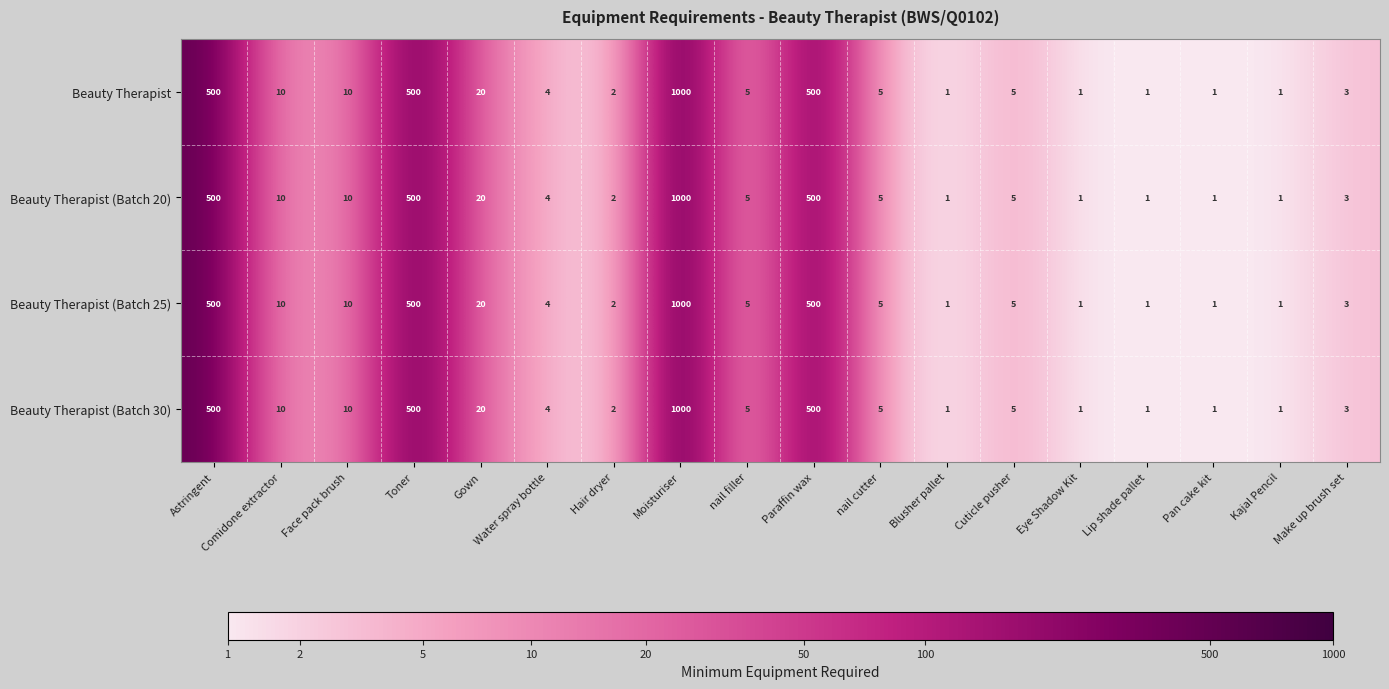

Is the value of Beauty Therapist at Eye Shadow Kit greater than the value of Beauty Therapist (Batch 25) at nail cutter?

No